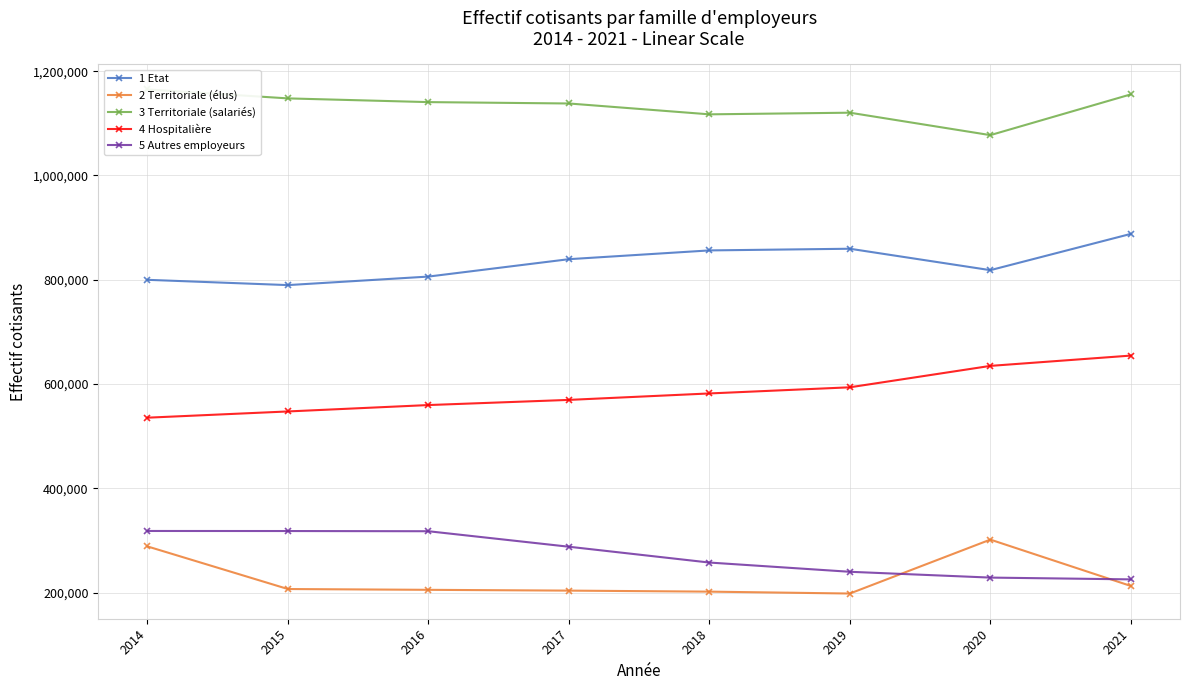

Count the number of categories in the chart.

8